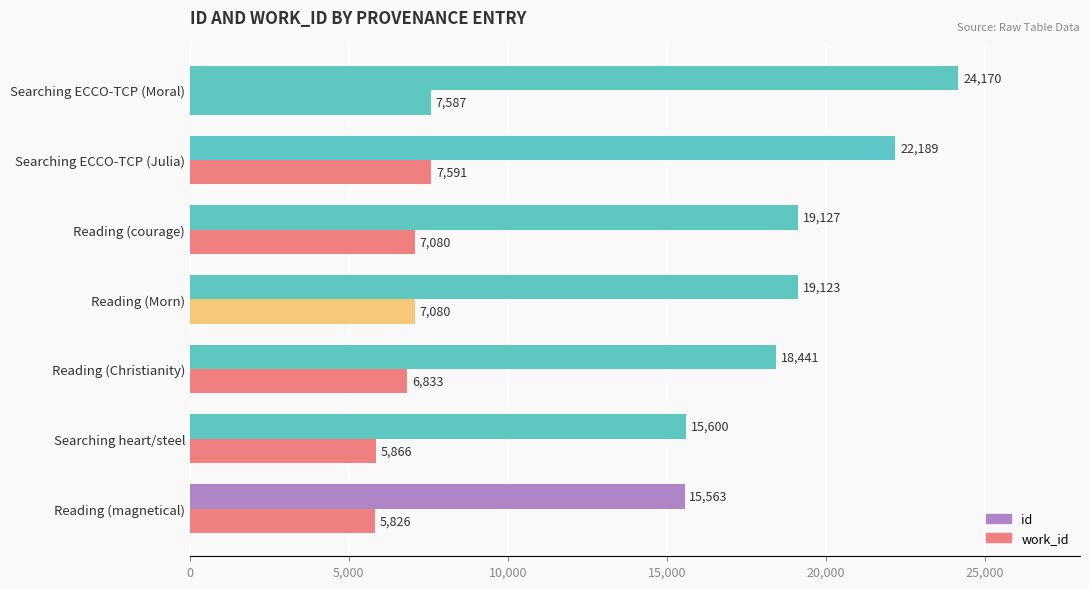

How many data points in id are less than 19123?

3